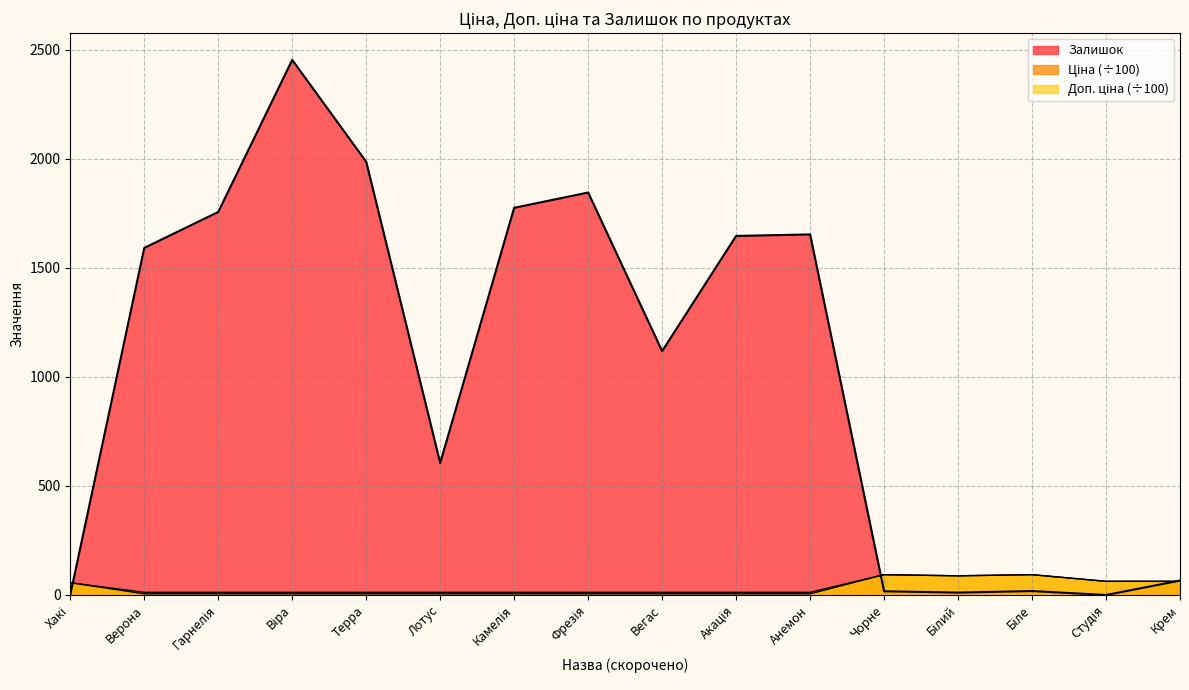

List the series in order of their peak value, highest first.

Залишок, Ціна, Доп. ціна